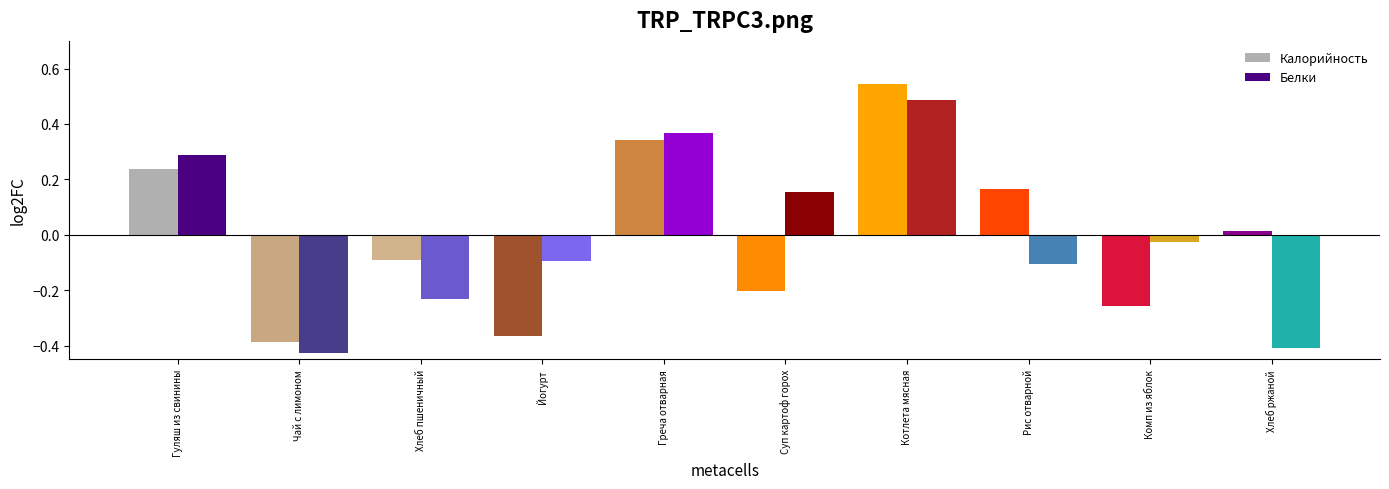

How many negative values does the Калорийность series have?

5